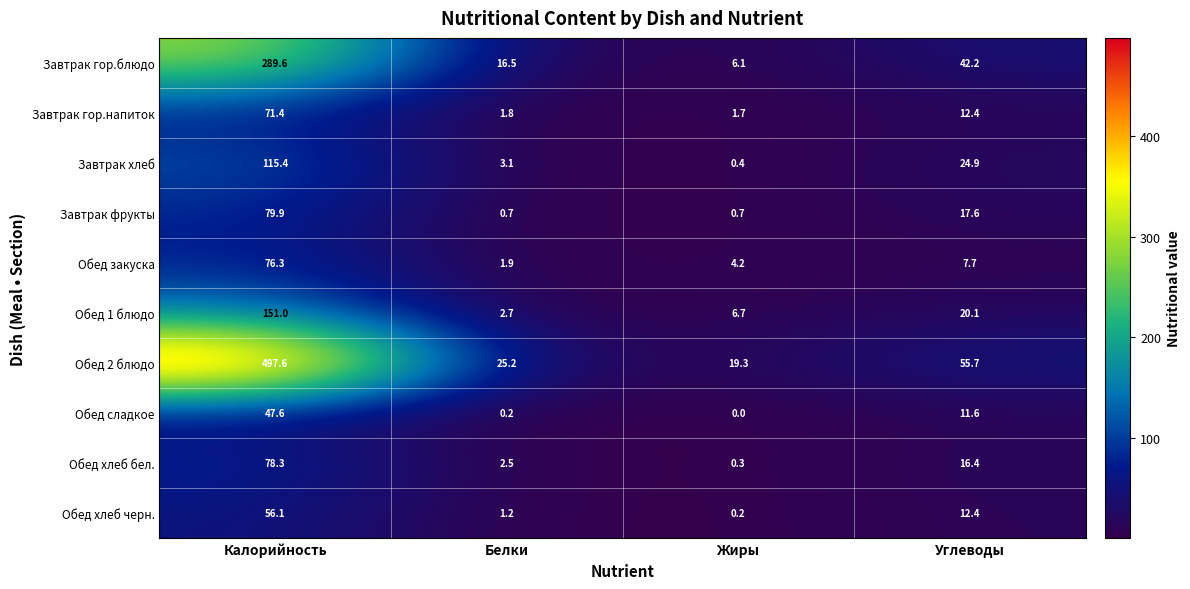

The Обед 2 блюдо series shows 75.6 at Углеводы. True or false?

False